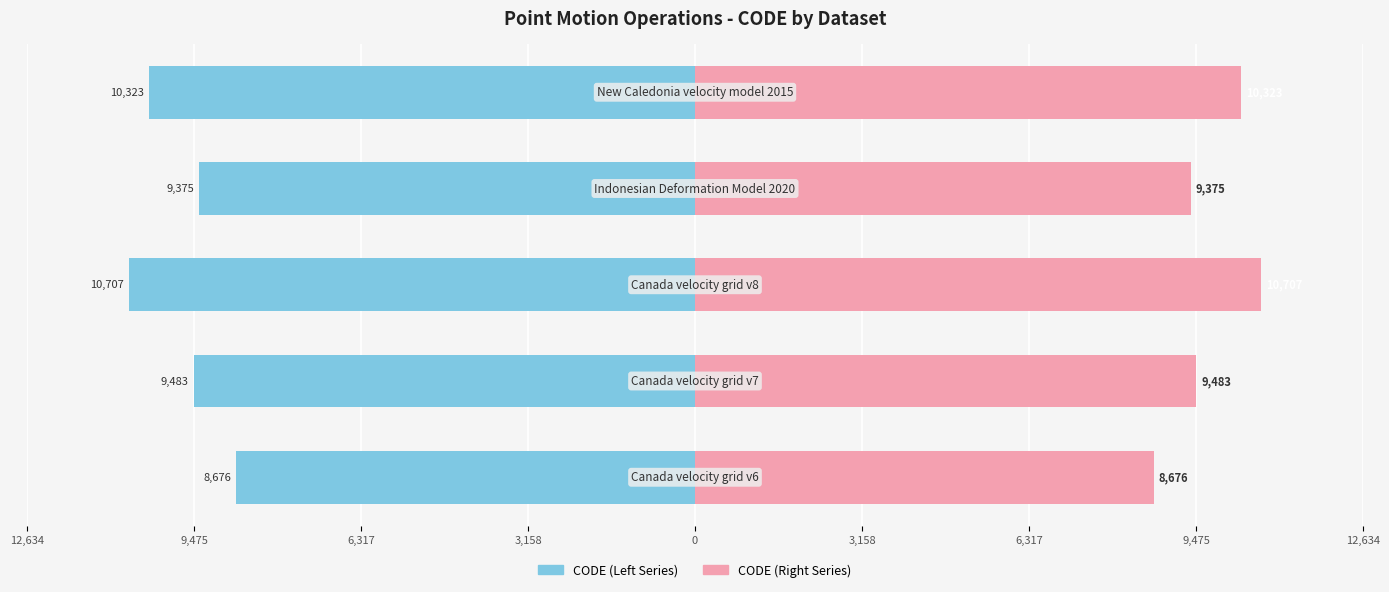

What is the sum of all CODE (left) values?

-48564